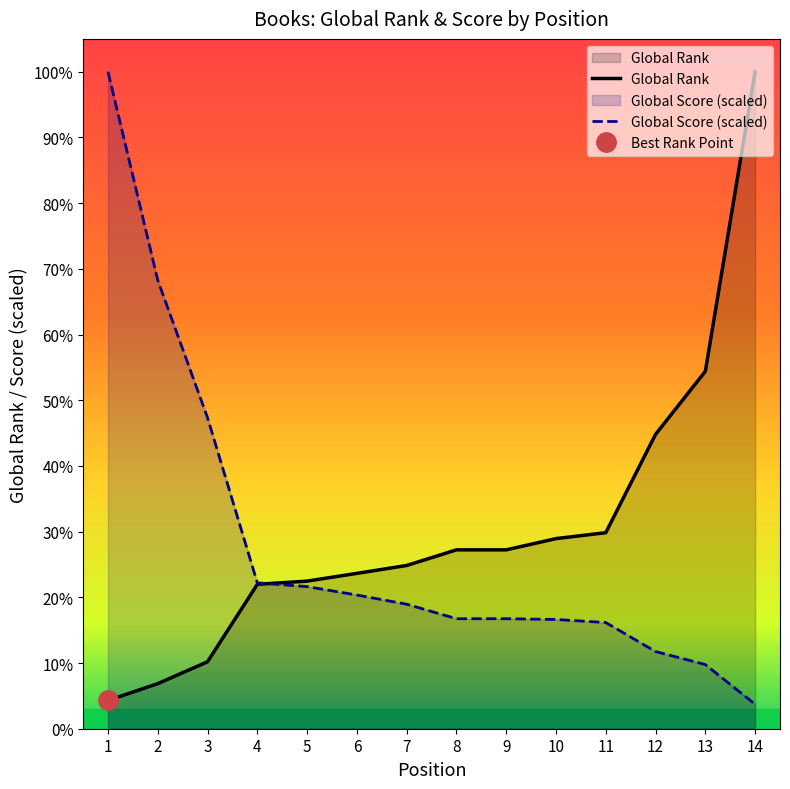

Does the chart display data point markers on the line(s)?

No